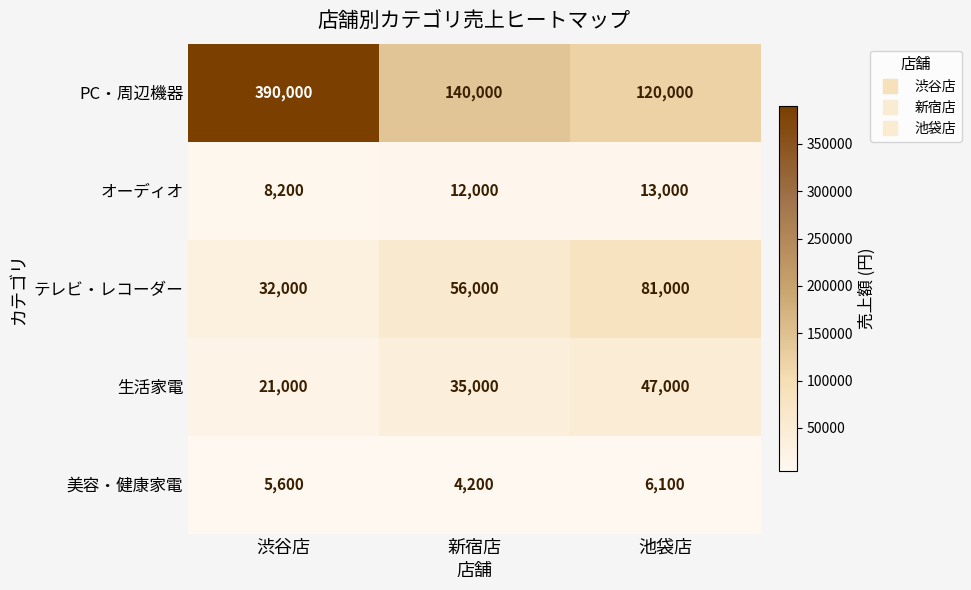

Which series has the largest range (max minus min)?

PC・周辺機器